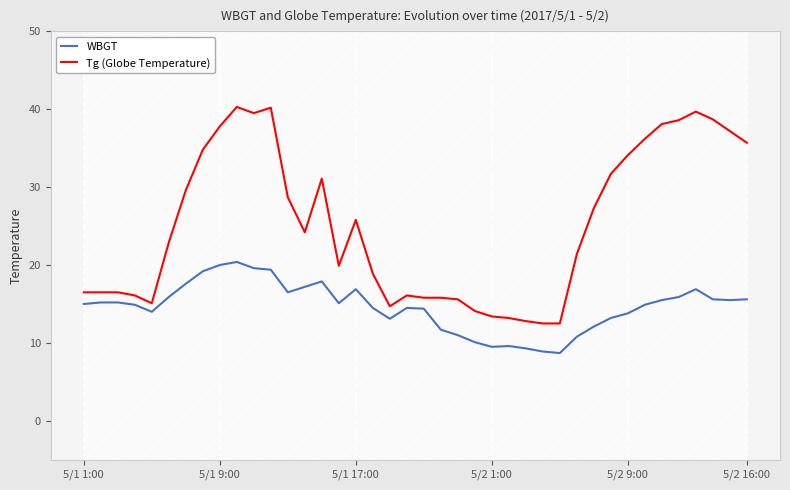

True or false: Tg (Globe Temperature) and WBGT cross at least once.

False